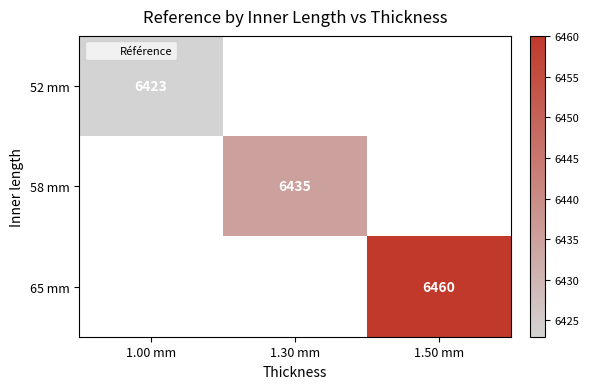

At how many categories does at least one series exceed 6446?

1